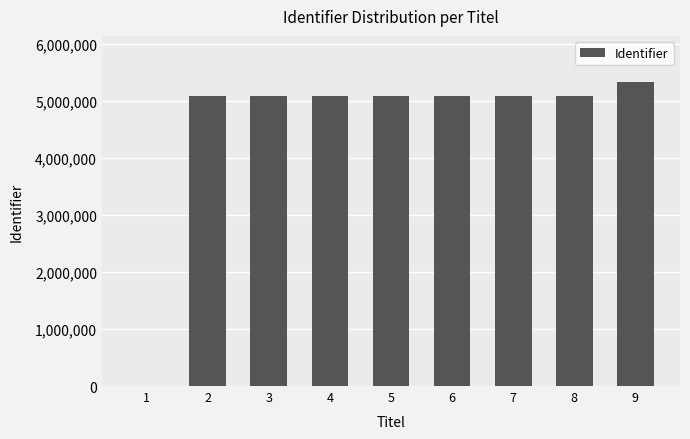

What is the difference between the values at 7 and 9?

247824